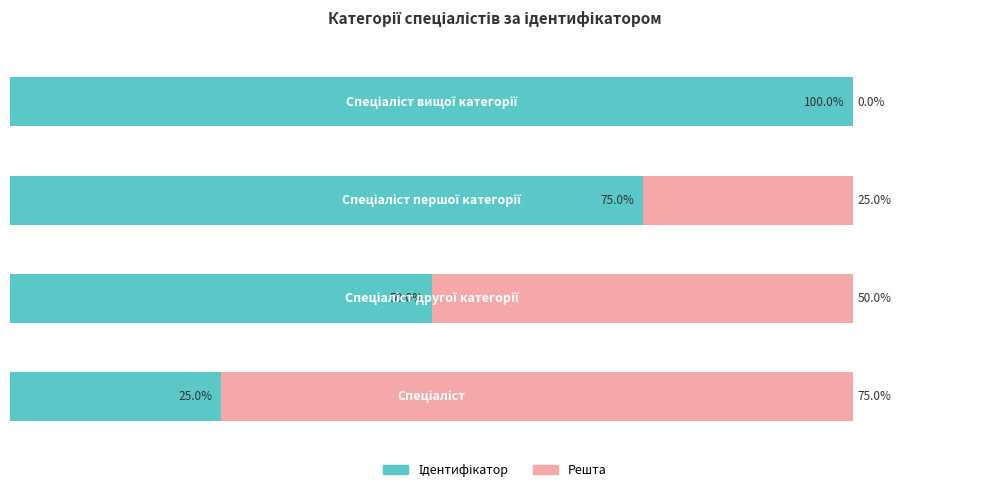

Does the chart contain any negative values?

No